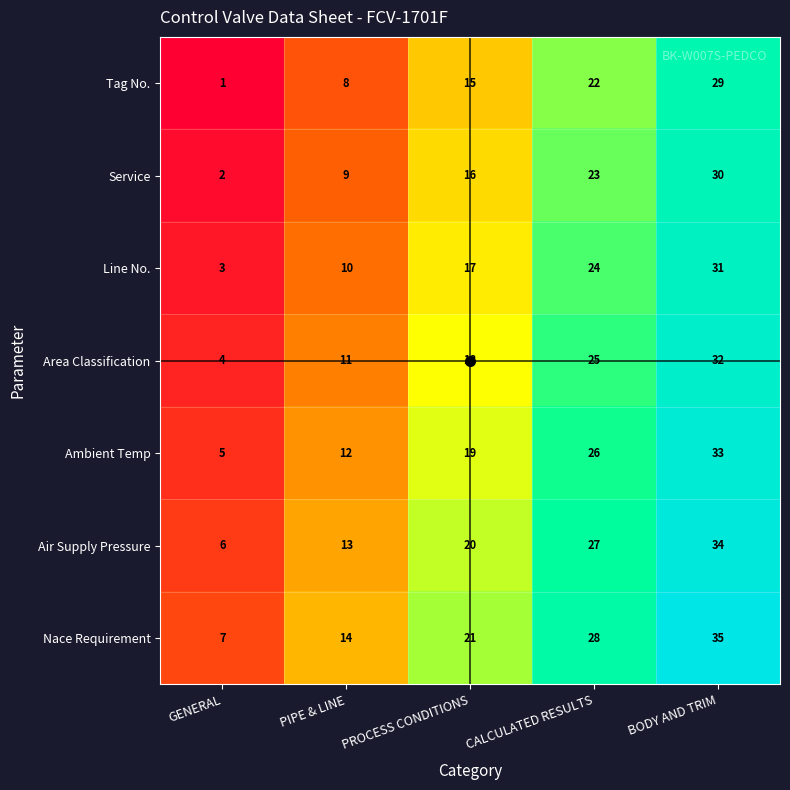

Which series has the largest total across all categories?

Nace Requirement